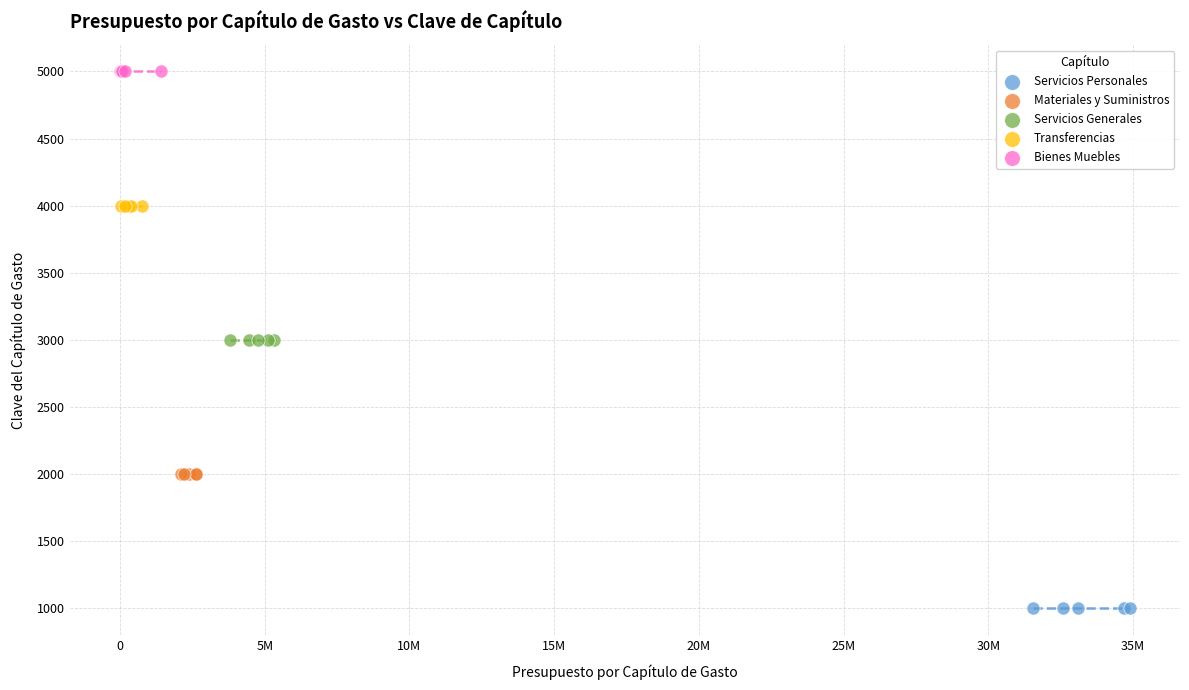

Which series contains the lowest Y value?

Servicios Personales